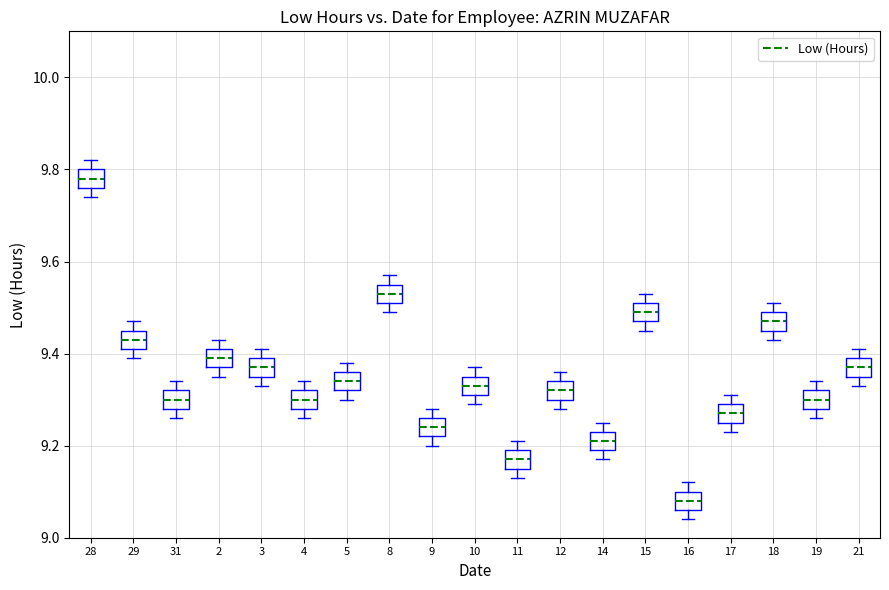

Where is the lower edge of the box at x = 28 on the y-axis? The values are not printed on the chart, so give them approximately, as read against the axis.

9.76